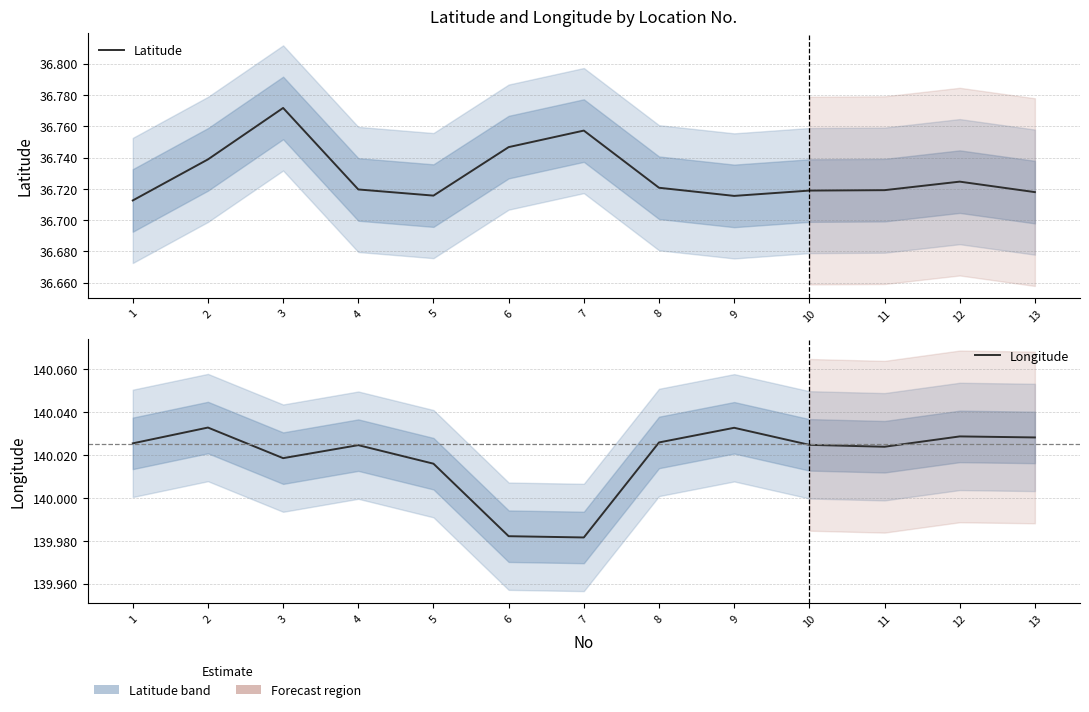

What value does the Longitude series have at 4?

140.0